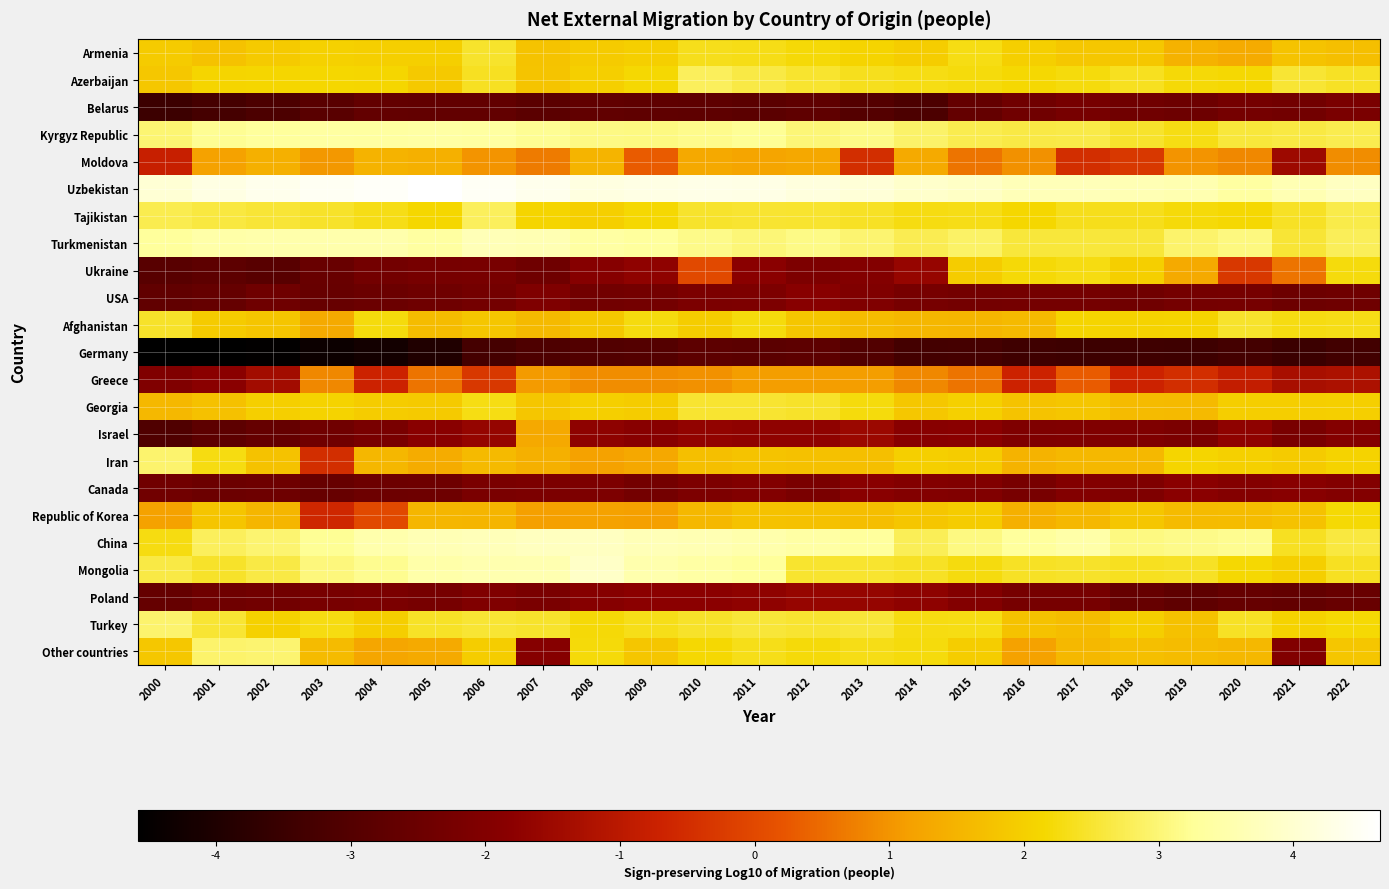

Reading left to right, transcribe all the data shown in this chart.

Armenia: 2000=1.9	2001=1.7	2002=1.9	2003=2.0	2004=2.0	2005=2.0	2006=2.5	2007=1.8	2008=1.9	2009=2.0	2010=2.3	2011=2.3	2012=2.2	2013=2.1	2014=2.0	2015=2.3	2016=2.0	2017=1.8	2018=1.8	2019=1.5	2020=1.3	2021=1.8	2022=1.7
Azerbaijan: 2000=1.8	2001=2.1	2002=2.1	2003=2.1	2004=2.1	2005=1.9	2006=2.4	2007=1.8	2008=2.0	2009=2.2	2010=2.8	2011=2.7	2012=2.5	2013=2.4	2014=2.3	2015=2.2	2016=2.2	2017=2.2	2018=2.4	2019=2.2	2020=2.2	2021=2.5	2022=2.4
Belarus: 2000=-3.5	2001=-3.3	2002=-3.2	2003=-2.9	2004=-2.7	2005=-2.7	2006=-2.7	2007=-2.8	2008=-2.7	2009=-2.8	2010=-2.8	2011=-2.8	2012=-2.7	2013=-3.0	2014=-3.1	2015=-2.6	2016=-2.4	2017=-2.2	2018=-2.4	2019=-2.4	2020=-2.3	2021=-2.3	2022=-2.2
Kyrgyz Republic: 2000=3.0	2001=3.2	2002=3.3	2003=3.4	2004=3.4	2005=3.4	2006=3.4	2007=3.2	2008=3.1	2009=3.1	2010=3.2	2011=3.2	2012=3.0	2013=3.1	2014=2.9	2015=2.7	2016=2.7	2017=2.7	2018=2.5	2019=2.3	2020=2.6	2021=2.6	2022=2.7
Moldova: 2000=-0.8	2001=1.2	2002=1.4	2003=1.0	2004=1.5	2005=1.4	2006=1.0	2007=0.7	2008=1.5	2009=0.3	2010=1.3	2011=1.2	2012=1.3	2013=-0.5	2014=1.3	2015=0.6	2016=1.0	2017=-0.5	2018=-0.3	2019=1.0	2020=0.8	2021=-1.5	2022=0.9
Uzbekistan: 2000=4.1	2001=4.2	2002=4.4	2003=4.5	2004=4.5	2005=4.6	2006=4.5	2007=4.4	2008=4.2	2009=4.3	2010=4.3	2011=4.3	2012=4.2	2013=4.1	2014=3.9	2015=3.9	2016=3.7	2017=3.7	2018=3.6	2019=3.6	2020=3.4	2021=3.6	2022=3.8
Tajikistan: 2000=2.7	2001=2.6	2002=2.5	2003=2.5	2004=2.3	2005=2.1	2006=2.8	2007=2.1	2008=2.0	2009=2.2	2010=2.5	2011=2.5	2012=2.5	2013=2.4	2014=2.3	2015=2.3	2016=2.1	2017=2.4	2018=2.4	2019=2.2	2020=2.2	2021=2.4	2022=2.7
Turkmenistan: 2000=3.3	2001=3.5	2002=3.5	2003=3.5	2004=3.5	2005=3.4	2006=3.7	2007=3.6	2008=3.4	2009=3.3	2010=3.1	2011=3.0	2012=3.1	2013=3.0	2014=2.7	2015=2.9	2016=2.6	2017=2.6	2018=2.6	2019=2.9	2020=3.1	2021=2.5	2022=2.8
Ukraine: 2000=-2.9	2001=-2.8	2002=-2.9	2003=-2.6	2004=-2.3	2005=-2.2	2006=-2.2	2007=-2.4	2008=-1.9	2009=-1.7	2010=0.0	2011=-1.8	2012=-2.1	2013=-2.0	2014=-1.6	2015=1.9	2016=2.2	2017=2.3	2018=2.0	2019=1.3	2020=-0.3	2021=0.6	2022=2.2
USA: 2000=-2.7	2001=-2.6	2002=-2.4	2003=-2.6	2004=-2.5	2005=-2.4	2006=-2.3	2007=-2.1	2008=-2.3	2009=-2.3	2010=-2.1	2011=-2.1	2012=-1.9	2013=-2.0	2014=-2.2	2015=-2.3	2016=-2.3	2017=-2.3	2018=-2.4	2019=-2.3	2020=-2.2	2021=-2.4	2022=-2.4
Afghanistan: 2000=2.5	2001=1.9	2002=1.8	2003=1.3	2004=2.2	2005=1.6	2006=1.8	2007=1.6	2008=1.9	2009=2.3	2010=1.9	2011=2.2	2012=1.8	2013=1.7	2014=1.6	2015=1.5	2016=1.6	2017=2.1	2018=2.1	2019=2.1	2020=2.5	2021=2.3	2022=2.3
Germany: 2000=-4.5	2001=-4.6	2002=-4.5	2003=-4.3	2004=-4.2	2005=-4.0	2006=-3.3	2007=-3.1	2008=-3.0	2009=-3.0	2010=-2.8	2011=-2.8	2012=-2.8	2013=-3.0	2014=-3.3	2015=-3.3	2016=-3.4	2017=-3.4	2018=-3.4	2019=-3.4	2020=-3.3	2021=-3.5	2022=-3.4
Greece: 2000=-2.0	2001=-1.8	2002=-1.4	2003=0.8	2004=-0.7	2005=0.6	2006=-0.3	2007=1.1	2008=0.9	2009=0.9	2010=1.0	2011=1.1	2012=1.1	2013=1.1	2014=0.8	2015=0.6	2016=-0.7	2017=0.3	2018=-0.7	2019=-0.5	2020=-0.8	2021=-1.3	2022=-1.2
Georgia: 2000=1.6	2001=1.7	2002=2.0	2003=2.1	2004=1.9	2005=1.9	2006=2.3	2007=1.8	2008=2.0	2009=1.9	2010=2.5	2011=2.5	2012=2.5	2013=2.2	2014=1.8	2015=2.0	2016=1.8	2017=1.8	2018=1.6	2019=1.6	2020=2.0	2021=2.0	2022=2.0
Israel: 2000=-3.1	2001=-2.8	2002=-2.6	2003=-2.4	2004=-2.2	2005=-1.9	2006=-1.6	2007=1.3	2008=-1.7	2009=-1.9	2010=-1.7	2011=-1.7	2012=-1.7	2013=-1.5	2014=-1.9	2015=-1.8	2016=-2.0	2017=-2.0	2018=-2.1	2019=-2.1	2020=-1.7	2021=-2.2	2022=-2.0
Iran: 2000=2.9	2001=2.3	2002=1.8	2003=-0.5	2004=1.6	2005=1.4	2006=1.6	2007=1.4	2008=1.2	2009=1.3	2010=1.7	2011=1.8	2012=1.7	2013=1.7	2014=2.0	2015=1.9	2016=1.5	2017=1.6	2018=1.6	2019=2.1	2020=2.0	2021=1.9	2022=2.1
Canada: 2000=-2.4	2001=-2.5	2002=-2.4	2003=-2.6	2004=-2.4	2005=-2.4	2006=-2.2	2007=-2.1	2008=-2.1	2009=-2.3	2010=-2.1	2011=-2.0	2012=-2.2	2013=-1.9	2014=-2.0	2015=-2.0	2016=-2.2	2017=-2.0	2018=-2.1	2019=-1.8	2020=-2.0	2021=-1.9	2022=-2.0
Republic of Korea: 2000=1.2	2001=1.8	2002=1.5	2003=-0.6	2004=0.0	2005=1.5	2006=1.5	2007=1.1	2008=1.2	2009=1.1	2010=1.6	2011=1.8	2012=1.7	2013=1.7	2014=1.8	2015=1.9	2016=1.4	2017=1.6	2018=1.8	2019=1.6	2020=1.7	2021=1.8	2022=2.2
China: 2000=2.3	2001=2.8	2002=3.0	2003=3.2	2004=3.5	2005=3.6	2006=3.7	2007=3.8	2008=3.8	2009=3.7	2010=3.6	2011=3.5	2012=3.4	2013=3.3	2014=2.8	2015=3.1	2016=3.3	2017=3.5	2018=3.1	2019=3.1	2020=3.2	2021=2.4	2022=2.6
Mongolia: 2000=2.7	2001=2.5	2002=2.7	2003=3.1	2004=3.2	2005=3.5	2006=3.6	2007=3.6	2008=3.9	2009=3.5	2010=3.4	2011=3.3	2012=2.5	2013=2.5	2014=2.4	2015=2.3	2016=2.4	2017=2.5	2018=2.4	2019=2.4	2020=2.2	2021=2.0	2022=2.4
Poland: 2000=-2.6	2001=-2.4	2002=-2.3	2003=-2.2	2004=-2.1	2005=-2.2	2006=-2.0	2007=-2.1	2008=-1.9	2009=-1.8	2010=-1.8	2011=-1.7	2012=-1.6	2013=-1.6	2014=-1.7	2015=-2.0	2016=-2.2	2017=-2.2	2018=-2.6	2019=-2.8	2020=-2.6	2021=-2.7	2022=-2.6
Turkey: 2000=3.0	2001=2.5	2002=2.0	2003=2.3	2004=2.0	2005=2.4	2006=2.5	2007=2.5	2008=2.2	2009=2.3	2010=2.4	2011=2.6	2012=2.5	2013=2.6	2014=2.3	2015=2.3	2016=1.8	2017=1.7	2018=2.0	2019=1.7	2020=2.4	2021=2.1	2022=2.2
Other countries: 2000=1.8	2001=2.9	2002=3.0	2003=1.6	2004=1.3	2005=1.3	2006=2.0	2007=-1.9	2008=2.2	2009=1.8	2010=2.2	2011=2.3	2012=2.2	2013=2.3	2014=2.2	2015=2.0	2016=1.2	2017=1.6	2018=1.7	2019=1.7	2020=1.6	2021=-2.0	2022=1.8